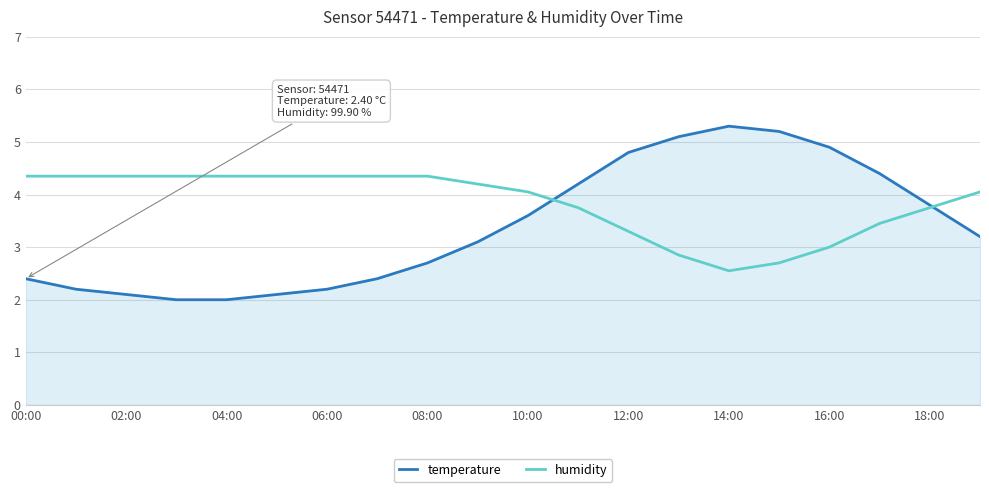

List the series in order of their peak value, highest first.

temperature, humidity